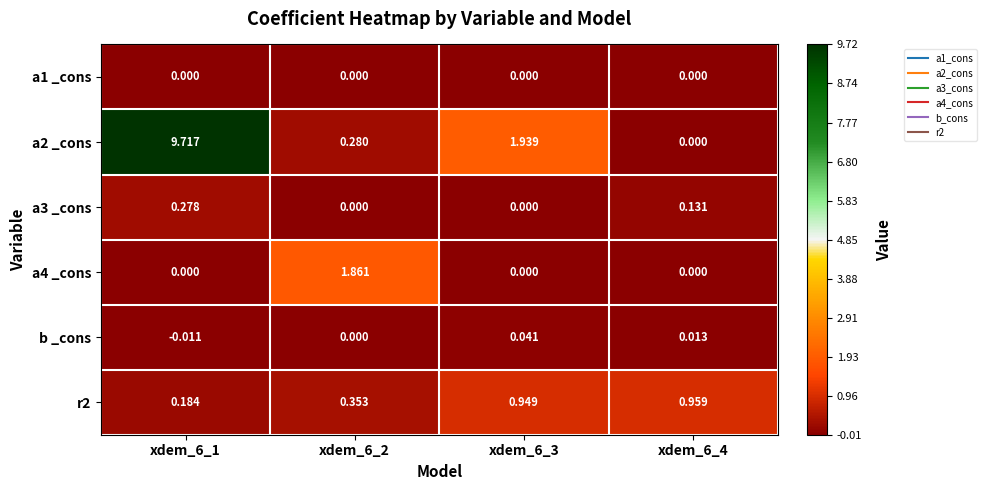

Which series has the largest range (max minus min)?

a2 _cons